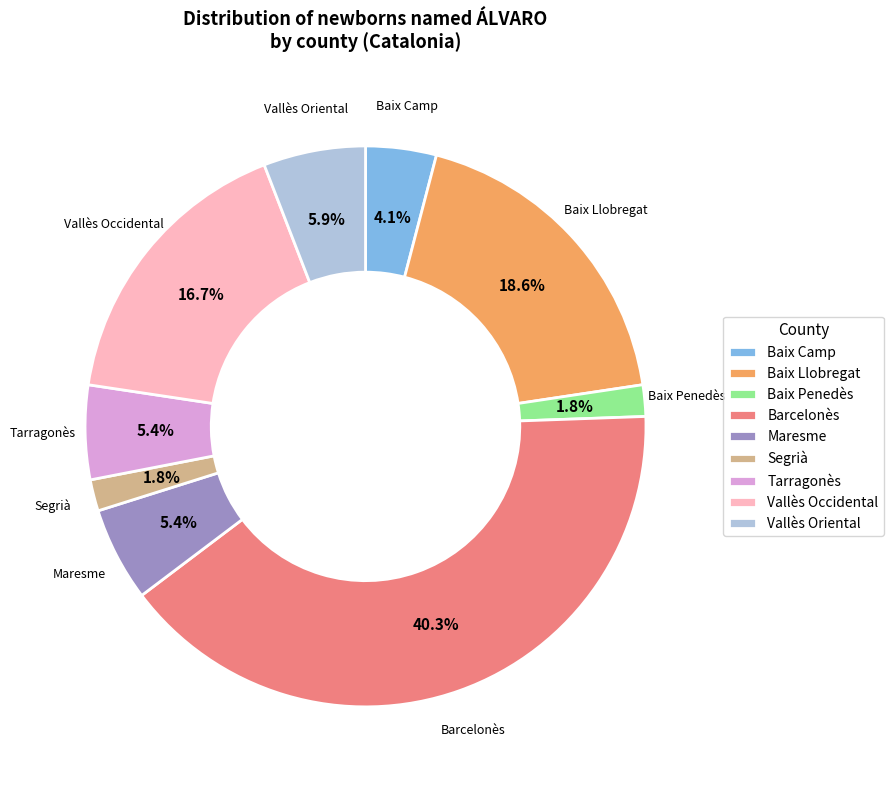

To the nearest percent, what percentage of the pie is Maresme?

5%